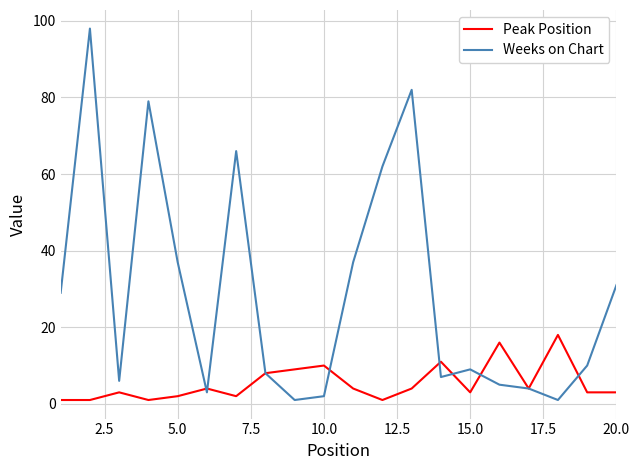

Which series has the largest total across all categories?

Weeks on Chart